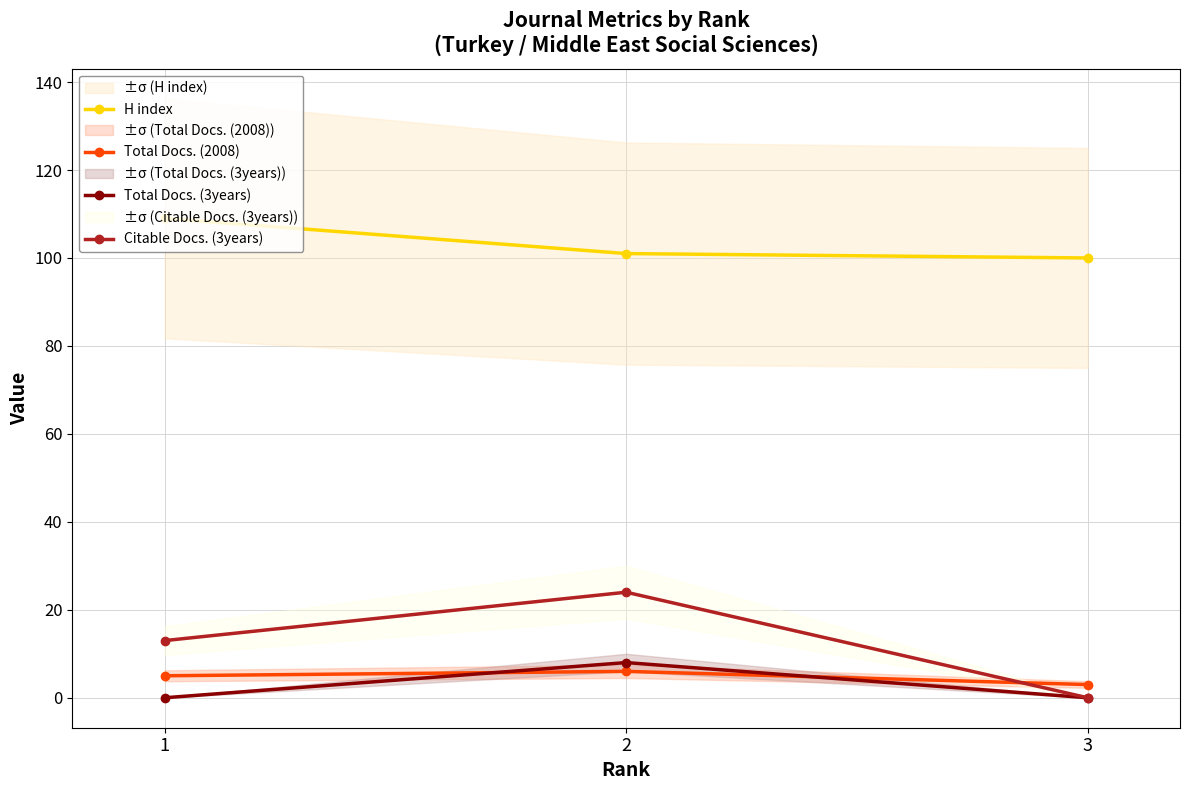

What is the approximate value of Total Docs. (2008) at 3?

3